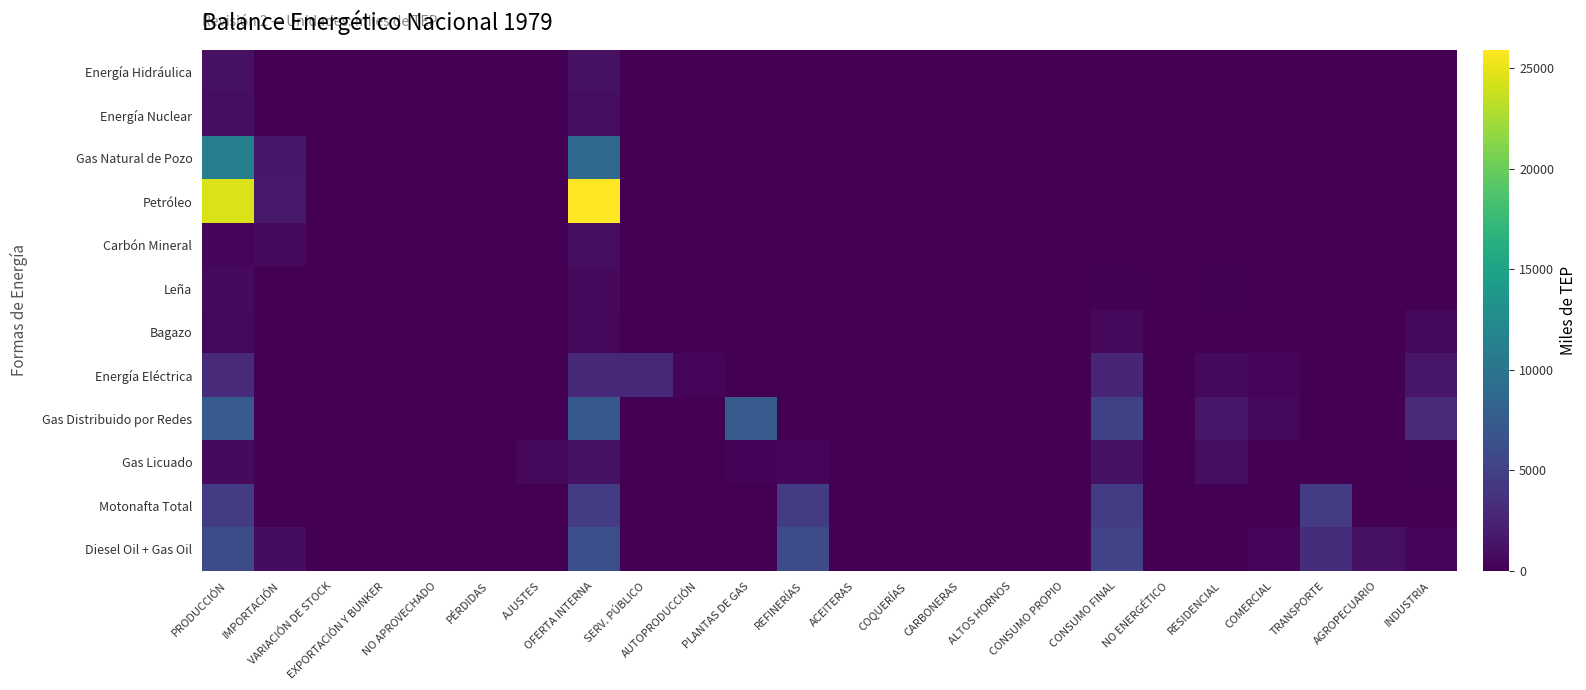

Reading left to right, list all the values displayed in this chart.

Energía Hidráulica: PRODUCCIÓN=1157.1	IMPORTACIÓN=0.0	VARIACIÓN DE STOCK=0.0	EXPORTACIÓN Y BUNKER=0.0	NO APROVECHADO=0.0	PÉRDIDAS=0.0	AJUSTES=0.0	OFERTA INTERNA=1145.6	SERV. PÚBLICO=0.0	AUTOPRODUCCIÓN=0.0	PLANTAS DE GAS=0.0	REFINERÍAS=0.0	ACEITERAS=0.0	COQUERÍAS=0.0	CARBONERAS=0.0	ALTOS HORNOS=0.0	CONSUMO PROPIO=0.0	CONSUMO FINAL=0.0	NO ENERGÉTICO=0.0	RESIDENCIAL=0.0	COMERCIAL=0.0	TRANSPORTE=0.0	AGROPECUARIO=0.0	INDUSTRIA=0.0
Energía Nuclear: PRODUCCIÓN=963.0	IMPORTACIÓN=0.0	VARIACIÓN DE STOCK=0.2	EXPORTACIÓN Y BUNKER=0.0	NO APROVECHADO=0.0	PÉRDIDAS=0.0	AJUSTES=0.0	OFERTA INTERNA=963.2	SERV. PÚBLICO=0.0	AUTOPRODUCCIÓN=0.0	PLANTAS DE GAS=0.0	REFINERÍAS=0.0	ACEITERAS=0.0	COQUERÍAS=0.0	CARBONERAS=0.0	ALTOS HORNOS=0.0	CONSUMO PROPIO=0.0	CONSUMO FINAL=0.0	NO ENERGÉTICO=0.0	RESIDENCIAL=0.0	COMERCIAL=0.0	TRANSPORTE=0.0	AGROPECUARIO=0.0	INDUSTRIA=0.0
Gas Natural de Pozo: PRODUCCIÓN=11049.4	IMPORTACIÓN=1668.0	VARIACIÓN DE STOCK=0.0	EXPORTACIÓN Y BUNKER=0.0	NO APROVECHADO=0.0	PÉRDIDAS=0.0	AJUSTES=0.0	OFERTA INTERNA=8909.1	SERV. PÚBLICO=0.0	AUTOPRODUCCIÓN=0.0	PLANTAS DE GAS=0.0	REFINERÍAS=0.0	ACEITERAS=0.0	COQUERÍAS=0.0	CARBONERAS=0.0	ALTOS HORNOS=0.0	CONSUMO PROPIO=0.0	CONSUMO FINAL=0.0	NO ENERGÉTICO=0.0	RESIDENCIAL=0.0	COMERCIAL=0.0	TRANSPORTE=0.0	AGROPECUARIO=0.0	INDUSTRIA=0.0
Petróleo: PRODUCCIÓN=24416.2	IMPORTACIÓN=1788.4	VARIACIÓN DE STOCK=73.4	EXPORTACIÓN Y BUNKER=0.0	NO APROVECHADO=0.0	PÉRDIDAS=0.0	AJUSTES=0.0	OFERTA INTERNA=25924.4	SERV. PÚBLICO=0.0	AUTOPRODUCCIÓN=0.0	PLANTAS DE GAS=0.0	REFINERÍAS=0.0	ACEITERAS=0.0	COQUERÍAS=0.0	CARBONERAS=0.0	ALTOS HORNOS=0.0	CONSUMO PROPIO=0.0	CONSUMO FINAL=0.0	NO ENERGÉTICO=0.0	RESIDENCIAL=0.0	COMERCIAL=0.0	TRANSPORTE=0.0	AGROPECUARIO=0.0	INDUSTRIA=0.0
Carbón Mineral: PRODUCCIÓN=425.3	IMPORTACIÓN=682.0	VARIACIÓN DE STOCK=0.0	EXPORTACIÓN Y BUNKER=0.0	NO APROVECHADO=0.0	PÉRDIDAS=0.0	AJUSTES=0.0	OFERTA INTERNA=952.7	SERV. PÚBLICO=0.0	AUTOPRODUCCIÓN=0.0	PLANTAS DE GAS=0.0	REFINERÍAS=0.0	ACEITERAS=0.0	COQUERÍAS=0.0	CARBONERAS=0.0	ALTOS HORNOS=0.0	CONSUMO PROPIO=0.0	CONSUMO FINAL=34.4	NO ENERGÉTICO=0.0	RESIDENCIAL=0.0	COMERCIAL=0.0	TRANSPORTE=0.0	AGROPECUARIO=0.0	INDUSTRIA=34.4
Leña: PRODUCCIÓN=636.9	IMPORTACIÓN=0.0	VARIACIÓN DE STOCK=0.0	EXPORTACIÓN Y BUNKER=0.0	NO APROVECHADO=0.0	PÉRDIDAS=0.0	AJUSTES=0.0	OFERTA INTERNA=636.2	SERV. PÚBLICO=0.0	AUTOPRODUCCIÓN=0.0	PLANTAS DE GAS=0.0	REFINERÍAS=0.0	ACEITERAS=0.0	COQUERÍAS=0.0	CARBONERAS=0.0	ALTOS HORNOS=0.0	CONSUMO PROPIO=0.0	CONSUMO FINAL=169.7	NO ENERGÉTICO=0.0	RESIDENCIAL=158.8	COMERCIAL=0.0	TRANSPORTE=0.0	AGROPECUARIO=0.0	INDUSTRIA=10.9
Bagazo: PRODUCCIÓN=537.0	IMPORTACIÓN=0.0	VARIACIÓN DE STOCK=0.0	EXPORTACIÓN Y BUNKER=0.0	NO APROVECHADO=0.0	PÉRDIDAS=0.0	AJUSTES=0.0	OFERTA INTERNA=537.0	SERV. PÚBLICO=0.0	AUTOPRODUCCIÓN=0.0	PLANTAS DE GAS=0.0	REFINERÍAS=0.0	ACEITERAS=0.0	COQUERÍAS=0.0	CARBONERAS=0.0	ALTOS HORNOS=0.0	CONSUMO PROPIO=0.0	CONSUMO FINAL=519.0	NO ENERGÉTICO=0.0	RESIDENCIAL=0.0	COMERCIAL=0.0	TRANSPORTE=0.0	AGROPECUARIO=0.0	INDUSTRIA=519.0
Energía Eléctrica: PRODUCCIÓN=3237.1	IMPORTACIÓN=3.9	VARIACIÓN DE STOCK=0.0	EXPORTACIÓN Y BUNKER=0.0	NO APROVECHADO=0.0	PÉRDIDAS=0.0	AJUSTES=0.0	OFERTA INTERNA=2886.7	SERV. PÚBLICO=2839.8	AUTOPRODUCCIÓN=397.3	PLANTAS DE GAS=0.0	REFINERÍAS=0.0	ACEITERAS=0.0	COQUERÍAS=0.0	CARBONERAS=0.0	ALTOS HORNOS=0.0	CONSUMO PROPIO=0.0	CONSUMO FINAL=2765.6	NO ENERGÉTICO=0.0	RESIDENCIAL=691.4	COMERCIAL=472.2	TRANSPORTE=20.5	AGROPECUARIO=35.1	INDUSTRIA=1546.5
Gas Distribuido por Redes: PRODUCCIÓN=7404.7	IMPORTACIÓN=0.0	VARIACIÓN DE STOCK=0.0	EXPORTACIÓN Y BUNKER=0.0	NO APROVECHADO=0.0	PÉRDIDAS=0.0	AJUSTES=0.0	OFERTA INTERNA=7100.6	SERV. PÚBLICO=0.0	AUTOPRODUCCIÓN=0.0	PLANTAS DE GAS=7404.7	REFINERÍAS=0.0	ACEITERAS=0.0	COQUERÍAS=0.0	CARBONERAS=0.0	ALTOS HORNOS=0.0	CONSUMO PROPIO=0.0	CONSUMO FINAL=5115.3	NO ENERGÉTICO=0.0	RESIDENCIAL=1559.6	COMERCIAL=511.3	TRANSPORTE=0.0	AGROPECUARIO=0.0	INDUSTRIA=3044.4
Gas Licuado: PRODUCCIÓN=677.7	IMPORTACIÓN=0.0	VARIACIÓN DE STOCK=5.3	EXPORTACIÓN Y BUNKER=0.0	NO APROVECHADO=0.0	PÉRDIDAS=0.0	AJUSTES=524.1	OFERTA INTERNA=1207.1	SERV. PÚBLICO=0.0	AUTOPRODUCCIÓN=0.0	PLANTAS DE GAS=275.4	REFINERÍAS=402.3	ACEITERAS=0.0	COQUERÍAS=0.0	CARBONERAS=0.0	ALTOS HORNOS=0.0	CONSUMO PROPIO=0.0	CONSUMO FINAL=1197.1	NO ENERGÉTICO=0.0	RESIDENCIAL=945.1	COMERCIAL=71.0	TRANSPORTE=0.0	AGROPECUARIO=26.0	INDUSTRIA=155.0
Motonafta Total: PRODUCCIÓN=4566.1	IMPORTACIÓN=6.7	VARIACIÓN DE STOCK=0.0	EXPORTACIÓN Y BUNKER=0.0	NO APROVECHADO=0.0	PÉRDIDAS=0.0	AJUSTES=0.0	OFERTA INTERNA=4485.7	SERV. PÚBLICO=0.0	AUTOPRODUCCIÓN=0.0	PLANTAS DE GAS=0.0	REFINERÍAS=4566.1	ACEITERAS=0.0	COQUERÍAS=0.0	CARBONERAS=0.0	ALTOS HORNOS=0.0	CONSUMO PROPIO=0.0	CONSUMO FINAL=4485.7	NO ENERGÉTICO=0.0	RESIDENCIAL=0.0	COMERCIAL=0.0	TRANSPORTE=4485.7	AGROPECUARIO=0.0	INDUSTRIA=0.0
Diesel Oil + Gas Oil: PRODUCCIÓN=5954.4	IMPORTACIÓN=842.7	VARIACIÓN DE STOCK=0.0	EXPORTACIÓN Y BUNKER=0.0	NO APROVECHADO=0.0	PÉRDIDAS=0.0	AJUSTES=0.0	OFERTA INTERNA=6363.8	SERV. PÚBLICO=0.0	AUTOPRODUCCIÓN=0.0	PLANTAS DE GAS=0.0	REFINERÍAS=5954.4	ACEITERAS=0.0	COQUERÍAS=0.0	CARBONERAS=0.0	ALTOS HORNOS=0.0	CONSUMO PROPIO=0.0	CONSUMO FINAL=5243.7	NO ENERGÉTICO=0.0	RESIDENCIAL=0.0	COMERCIAL=314.6	TRANSPORTE=3408.4	AGROPECUARIO=1206.0	INDUSTRIA=314.6